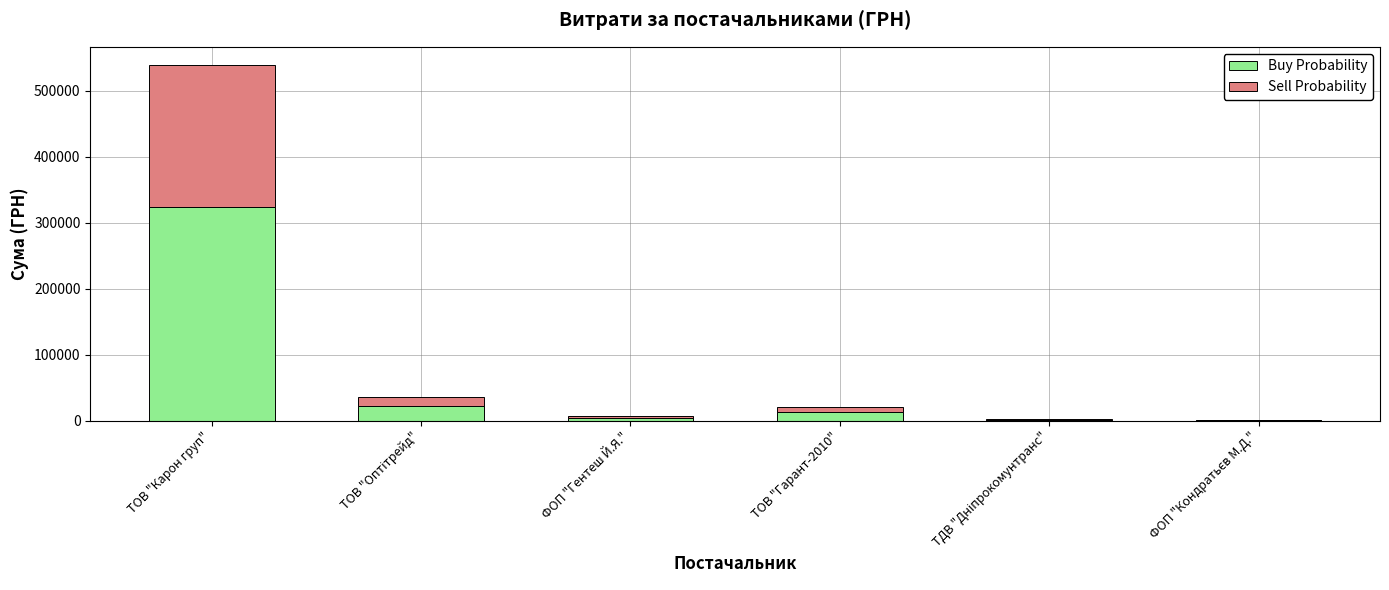

How many series are shown in this chart?

2